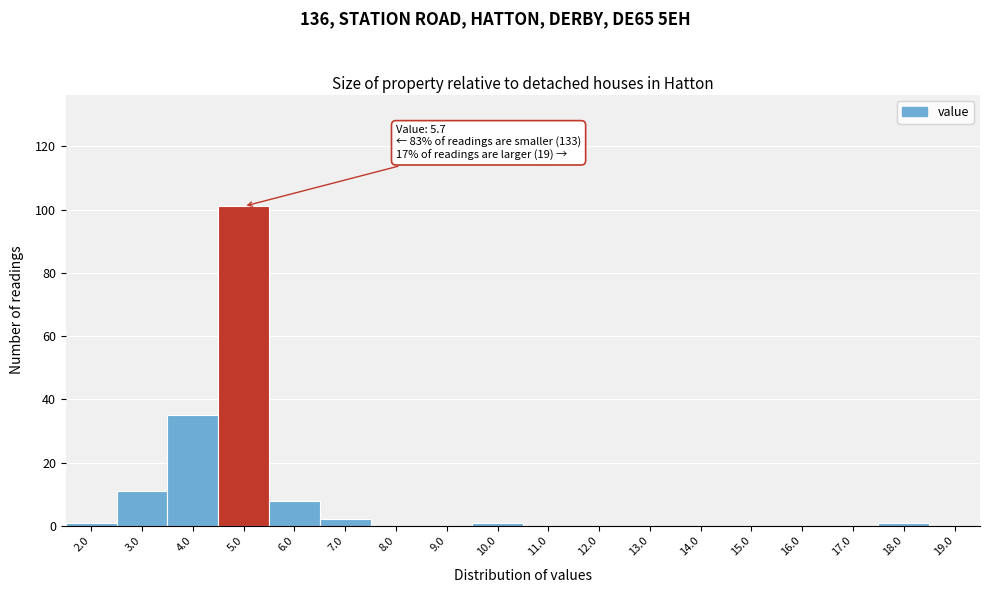

Reading left to right, transcribe all the data shown in this chart.

2.0=1	3.0=11	4.0=35	5.0=101	6.0=8	7.0=2	8.0=0	9.0=0	10.0=1	11.0=0	12.0=0	13.0=0	14.0=0	15.0=0	16.0=0	17.0=0	18.0=1	19.0=0